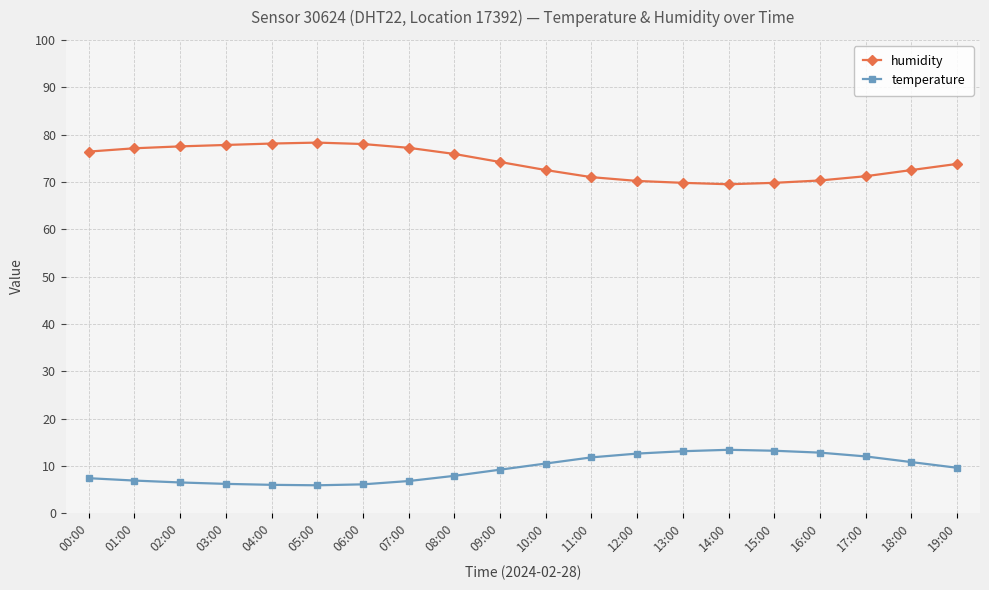

What is the spread (max minus min) of values at 17:00?

59.2